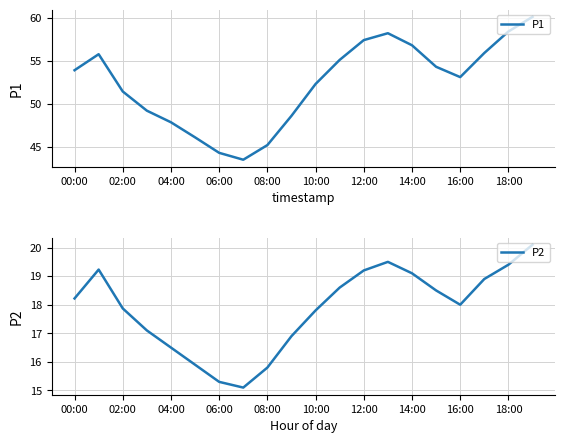

Does the chart display data point markers on the line(s)?

No